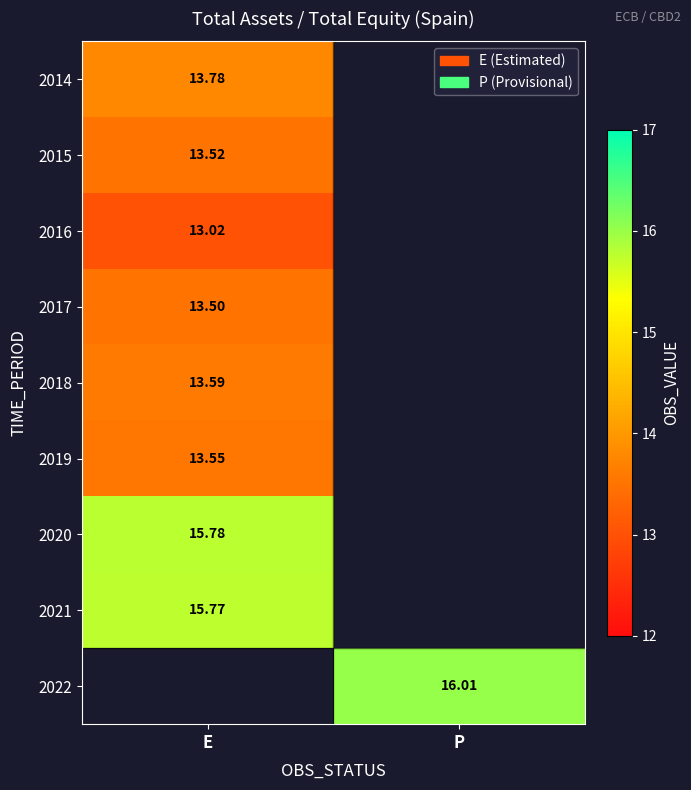

Is the value of 2019 at E greater than the value of 2016 at E?

Yes